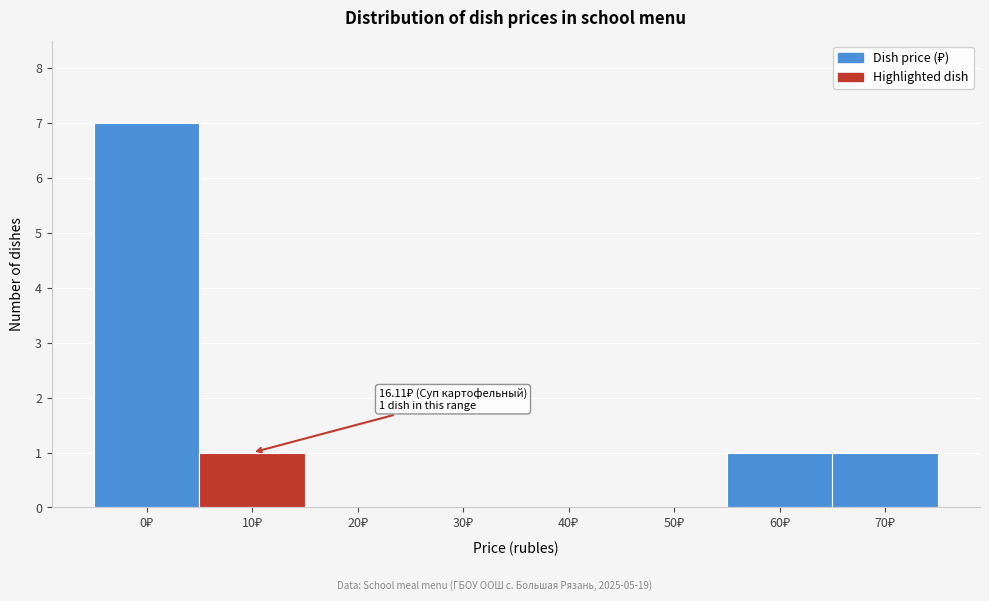

What is the maximum value shown in the chart?

7